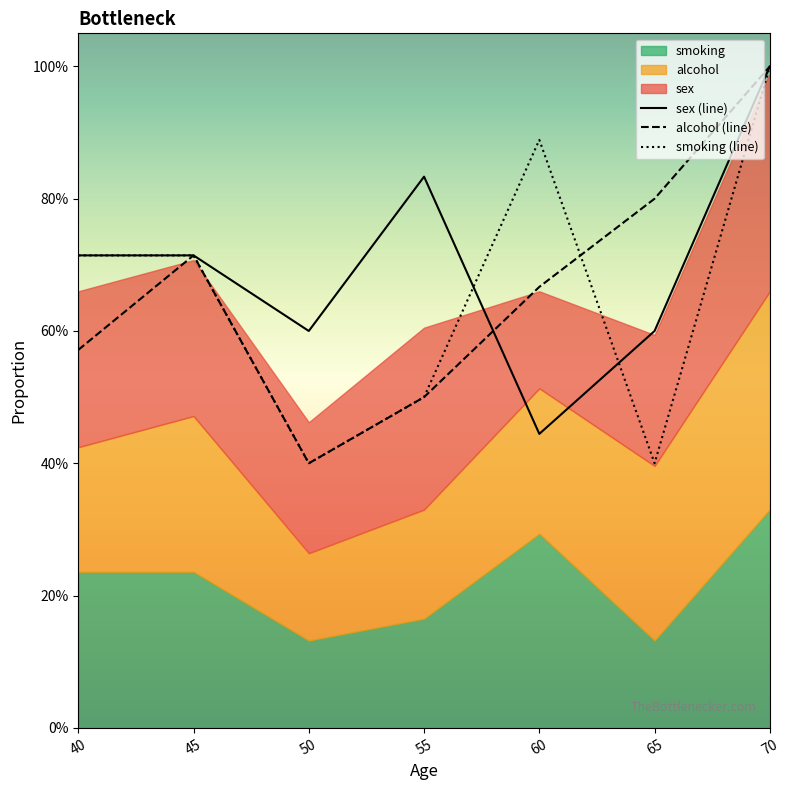

At 60, list the series in order from smallest to largest.

sex (line), alcohol (line), smoking (line)